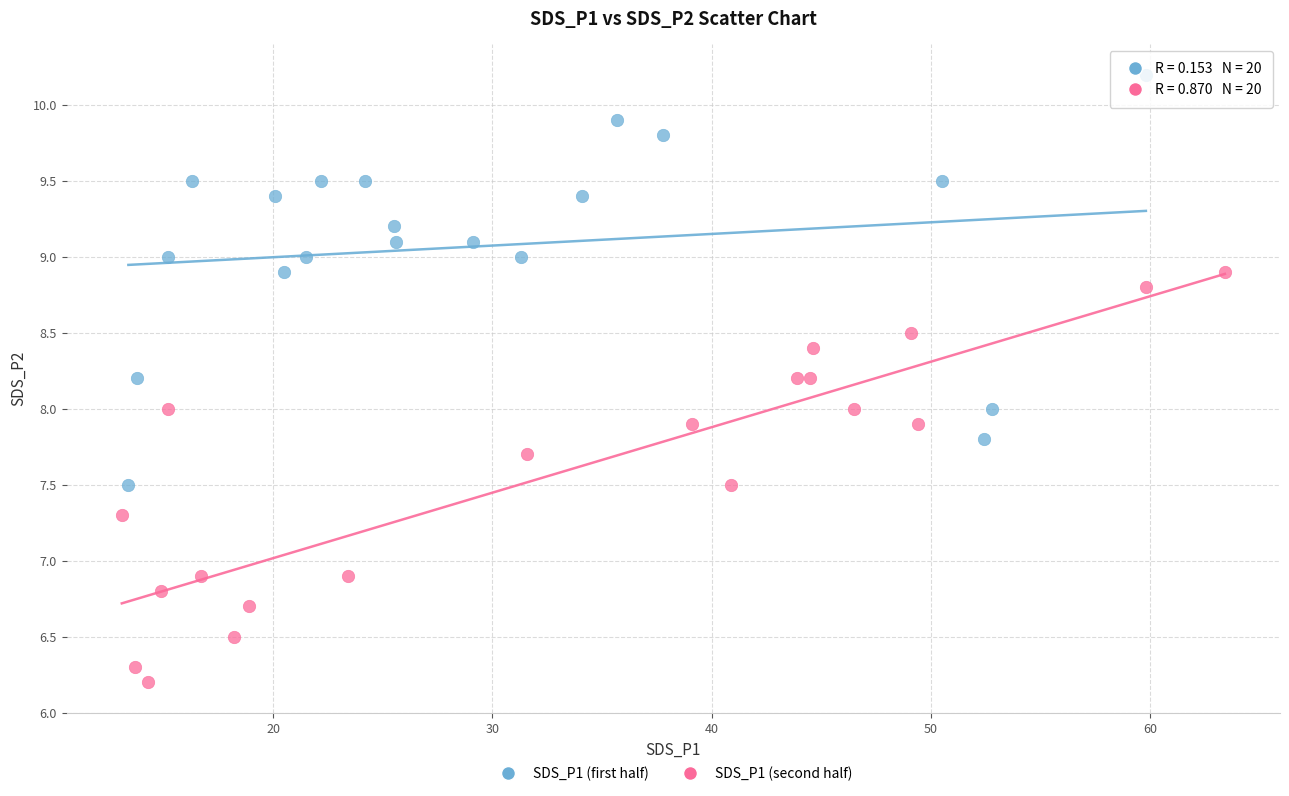

Which series reaches the maximum Y coordinate?

SDS_P1 (first half)